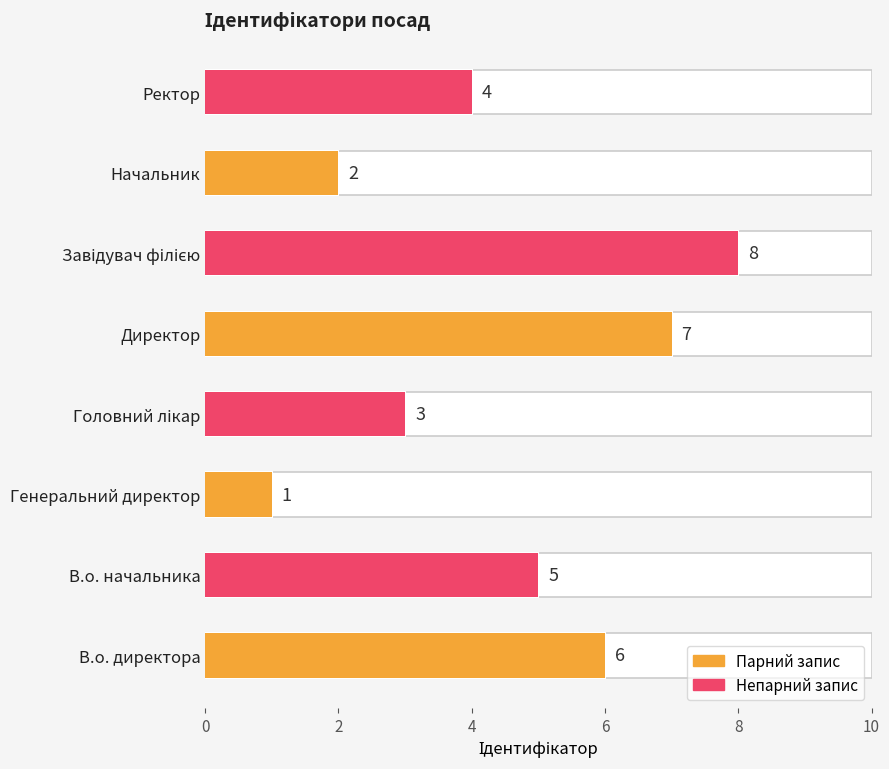

What is the approximate value at Начальник?

2